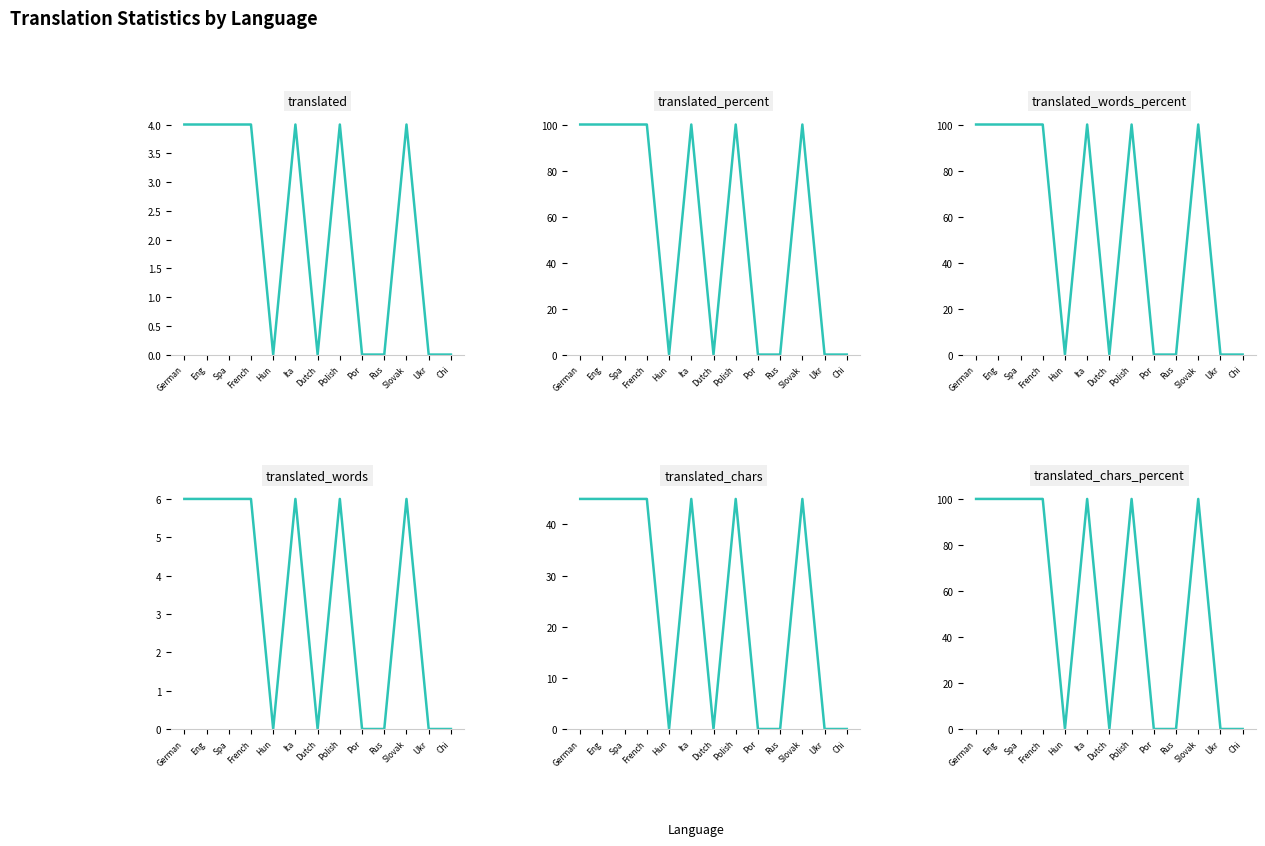

How many interior local peaks does the translated series have?

3